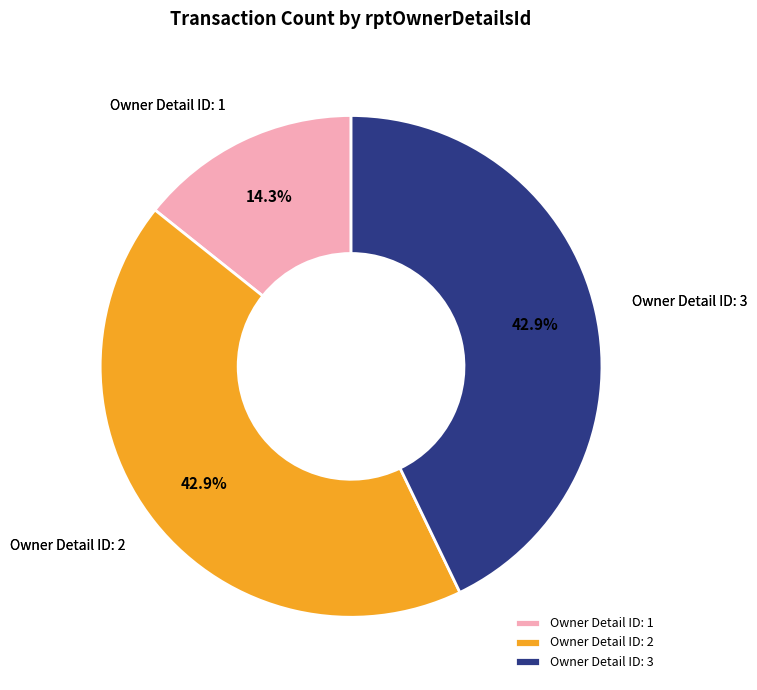

What is the smallest slice in the pie chart?

Owner Detail ID: 1